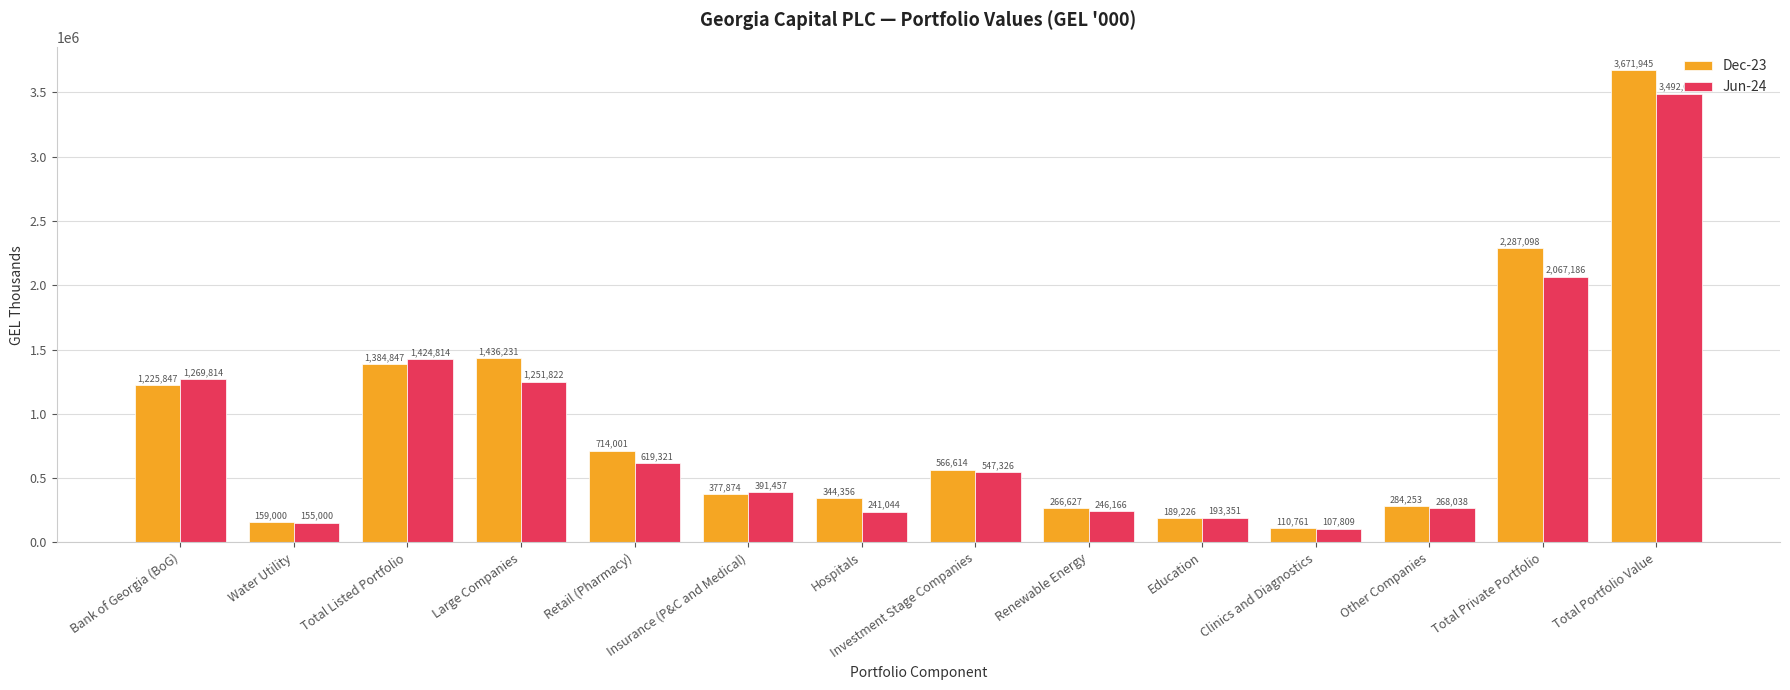

List the series in order of their peak value, lowest first.

Jun-24, Dec-23